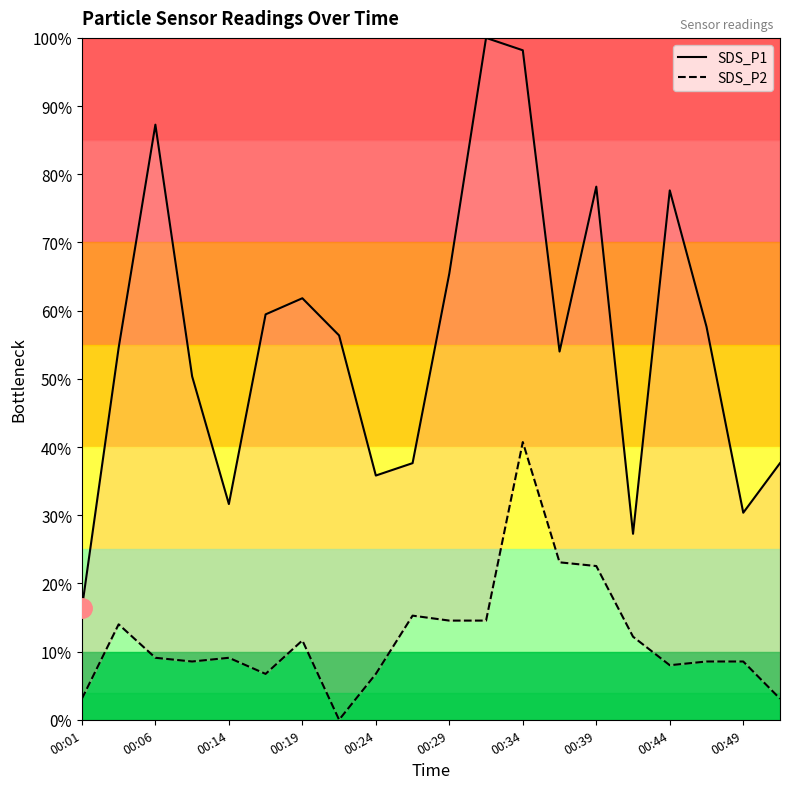

True or false: SDS_P1 and SDS_P2 intersect in this chart.

False